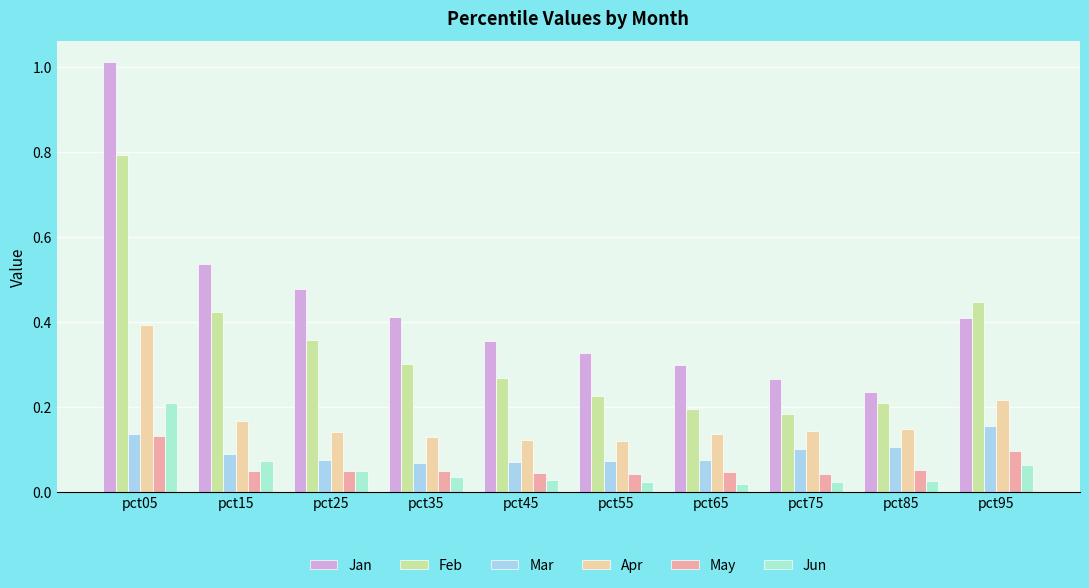

What are all the series names shown in the legend?

Jan, Feb, Mar, Apr, May, Jun